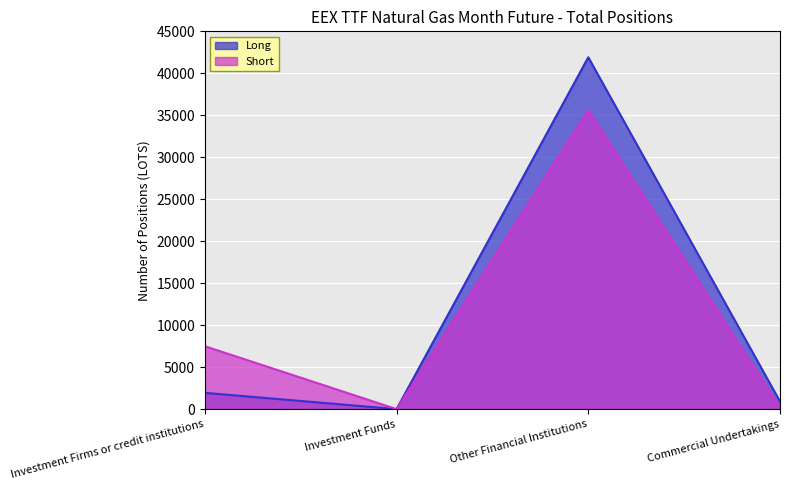

How many values in Long are above zero?

3